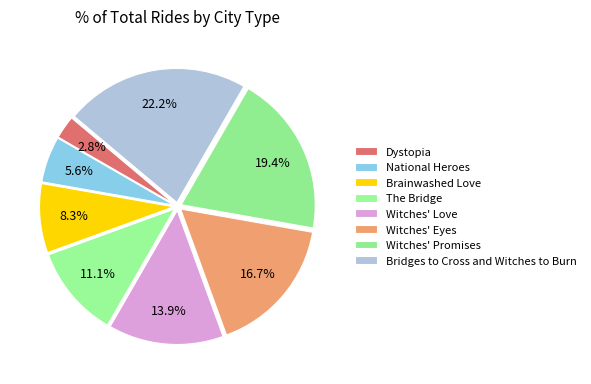

Rank the categories by value from lowest to highest.

Dystopia, National Heroes, Brainwashed Love, The Bridge, Witches' Love, Witches' Eyes, Witches' Promises, Bridges to Cross and Witches to Burn